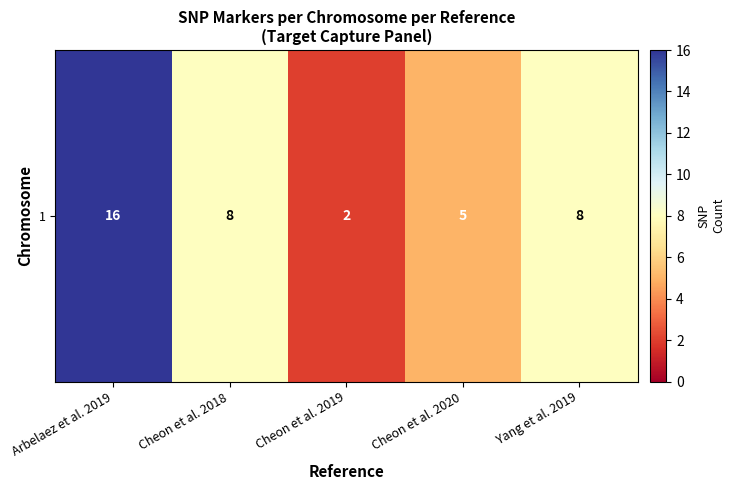

Rank the categories by value from highest to lowest.

Arbelaez et al. 2019, Cheon et al. 2018, Yang et al. 2019, Cheon et al. 2020, Cheon et al. 2019